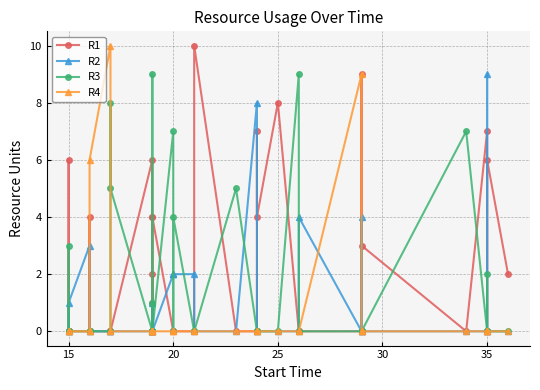

Rank the series by their average value, from lowest to highest.

R4, R2, R3, R1